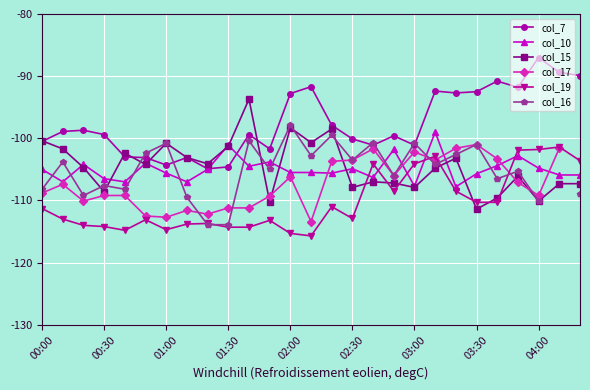

Is it true that col_17 equals -103.5 at 19?

True